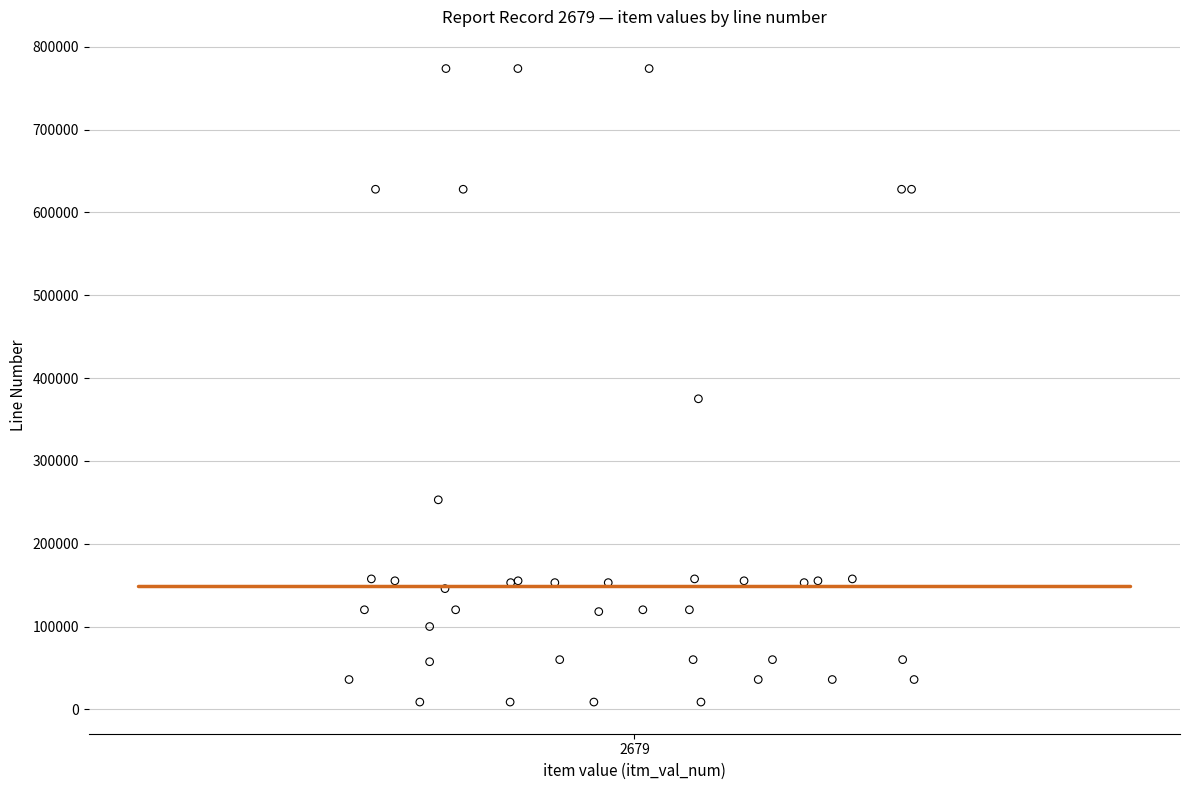

What Y value in the scatter plot is closest to 391270?

375000